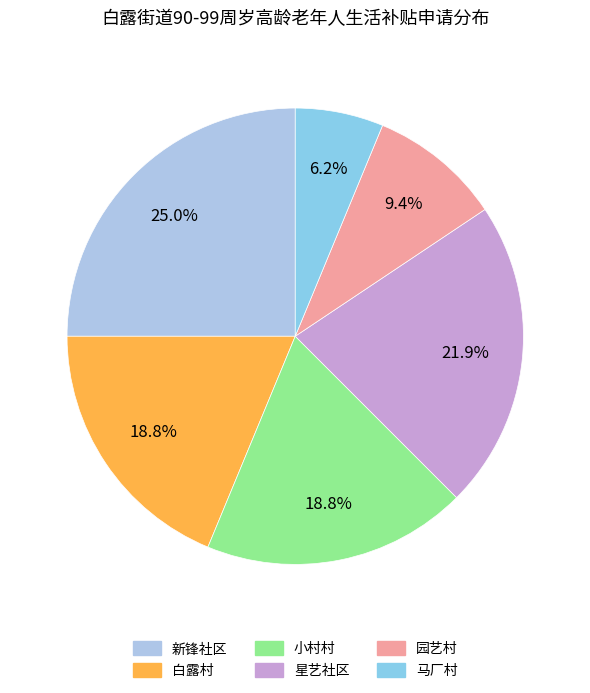

How many slices are in this pie chart?

6